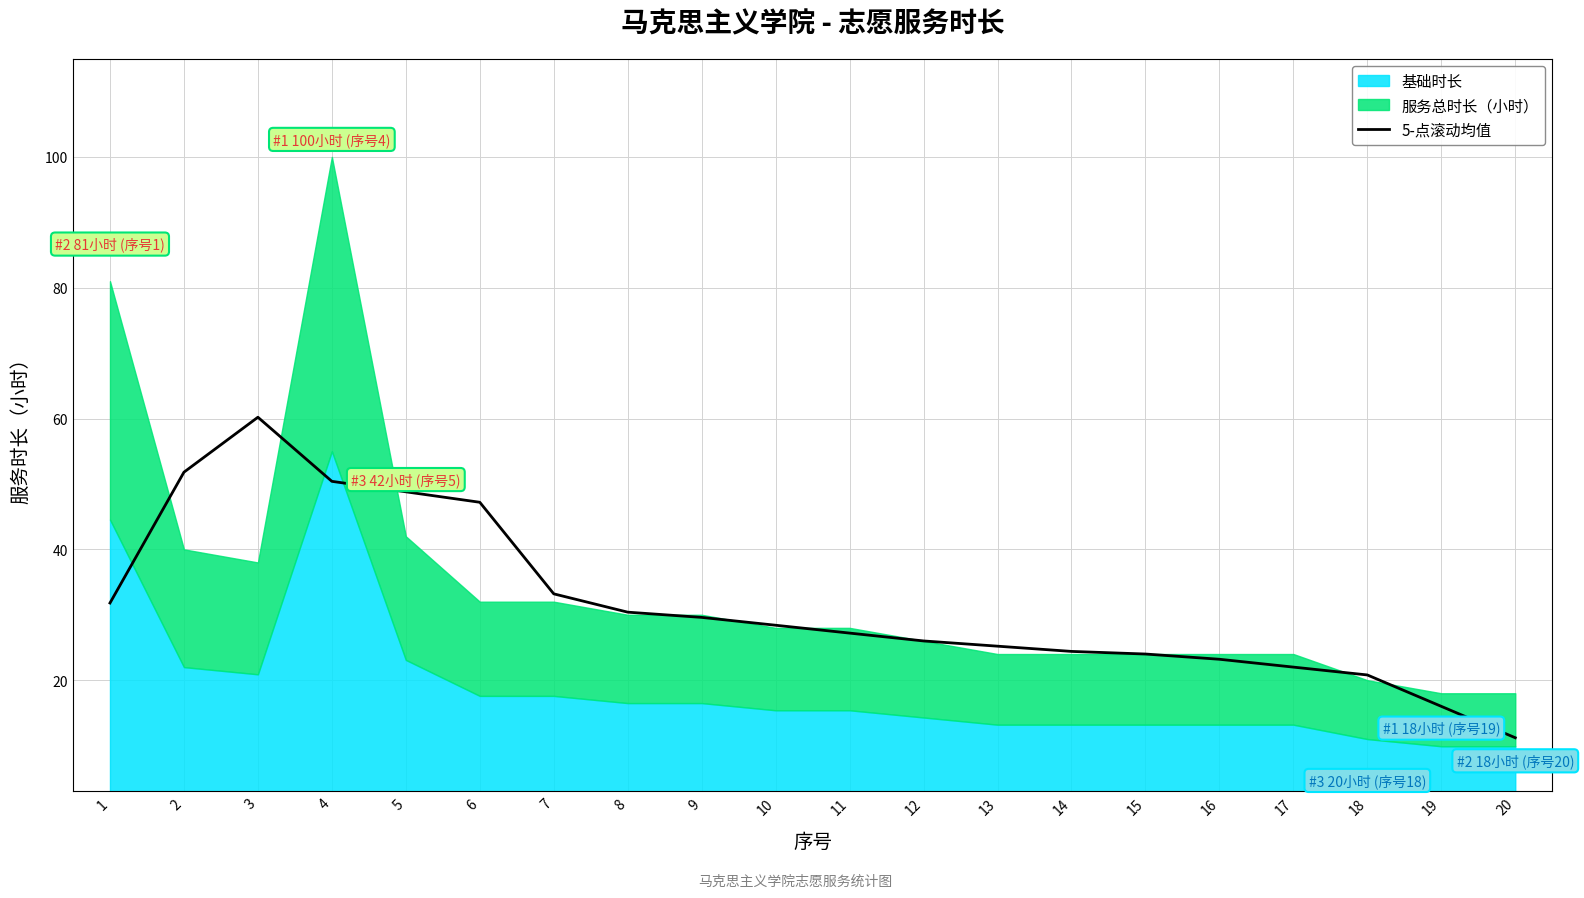

Is it true that 5-点滚动均值 equals 13.3 at 12?

False